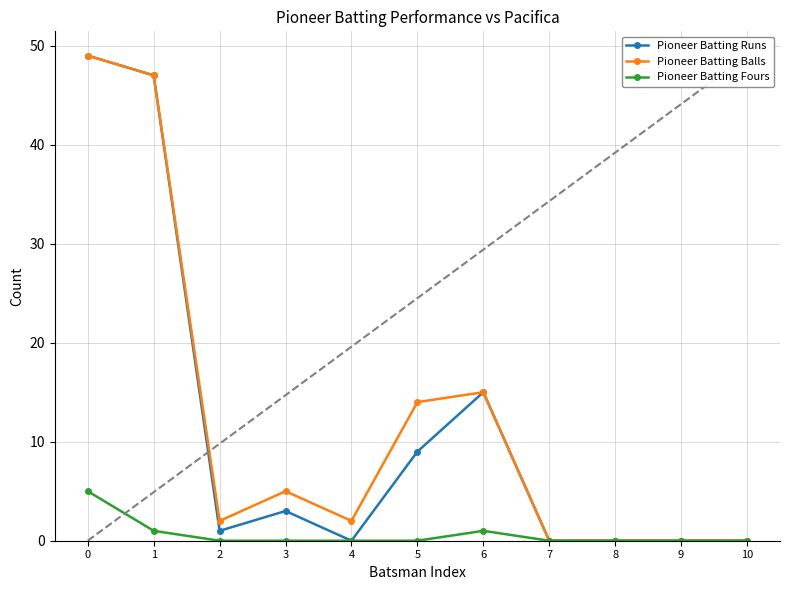

Where is the first local maximum for Pioneer Batting Fours?

6